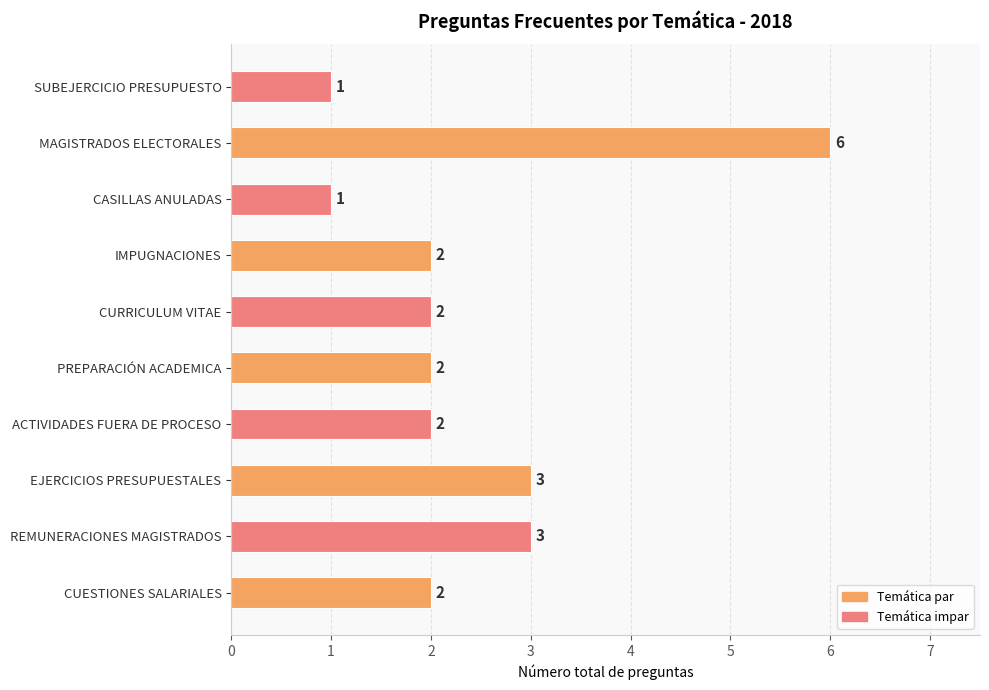

What is the difference between the second highest and second lowest values?

2